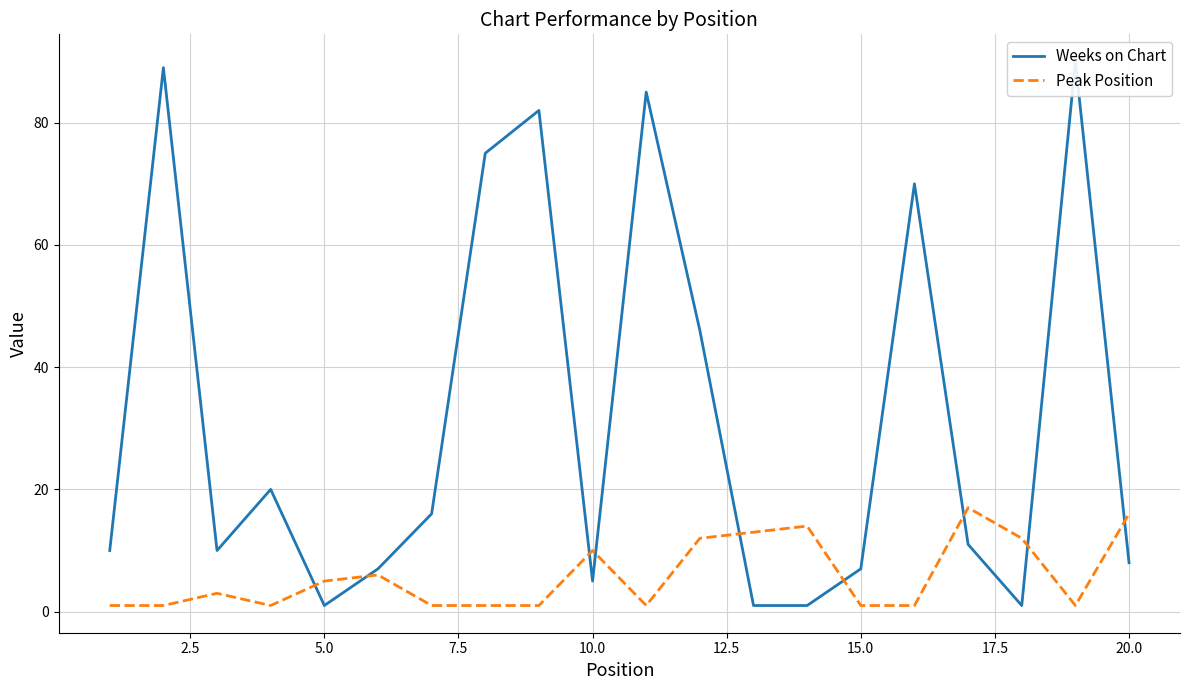

What is the maximum value for Peak Position?

17